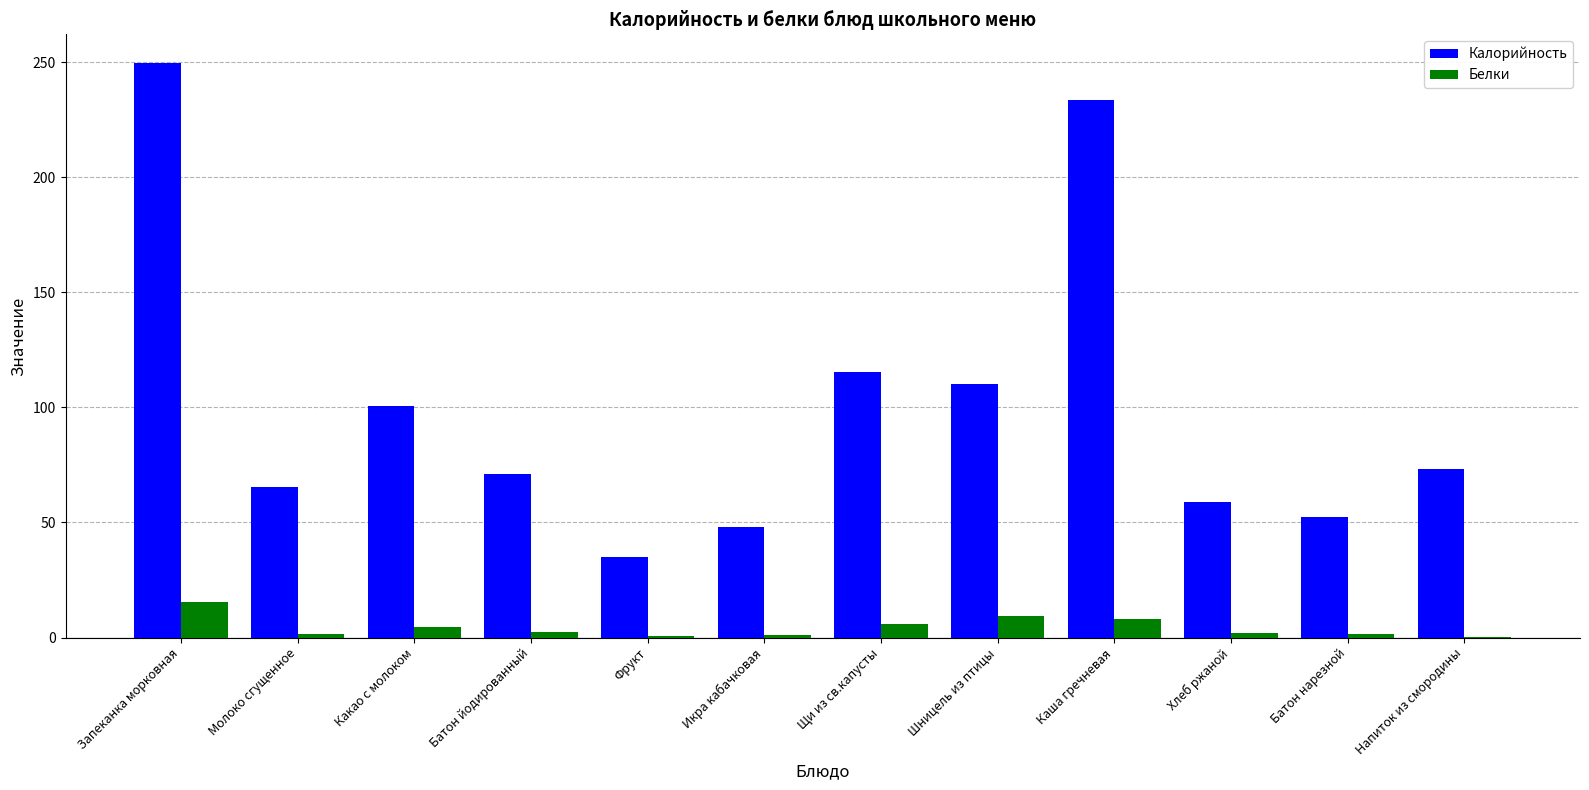

Does the chart contain stacked bars?

No